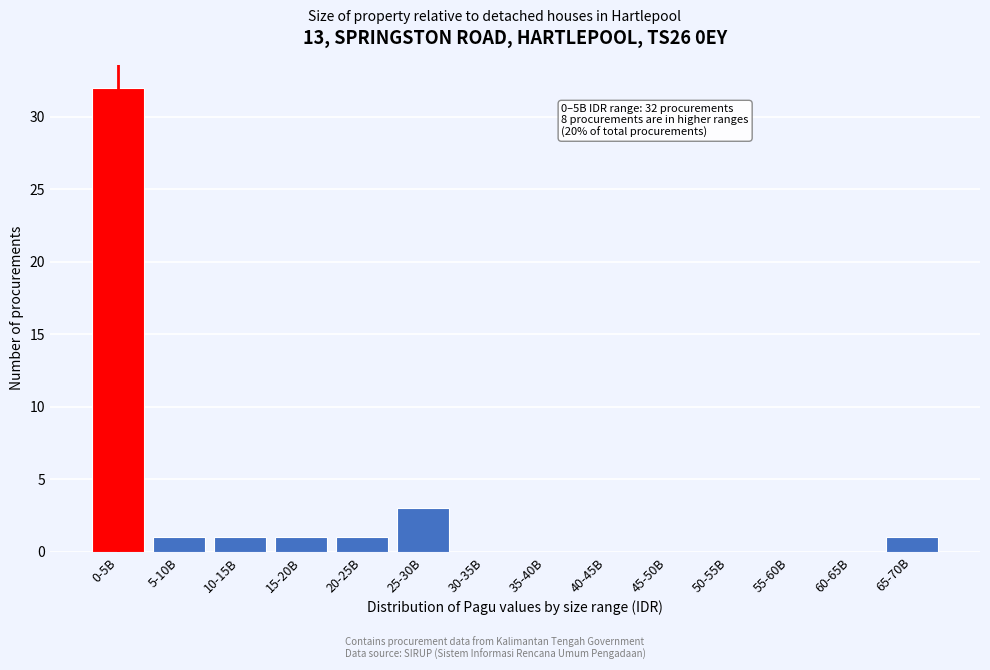

Reading left to right, list all the values displayed in this chart.

0-5B=32	5-10B=1	10-15B=1	15-20B=1	20-25B=1	25-30B=3	30-35B=0	35-40B=0	40-45B=0	45-50B=0	50-55B=0	55-60B=0	60-65B=0	65-70B=1